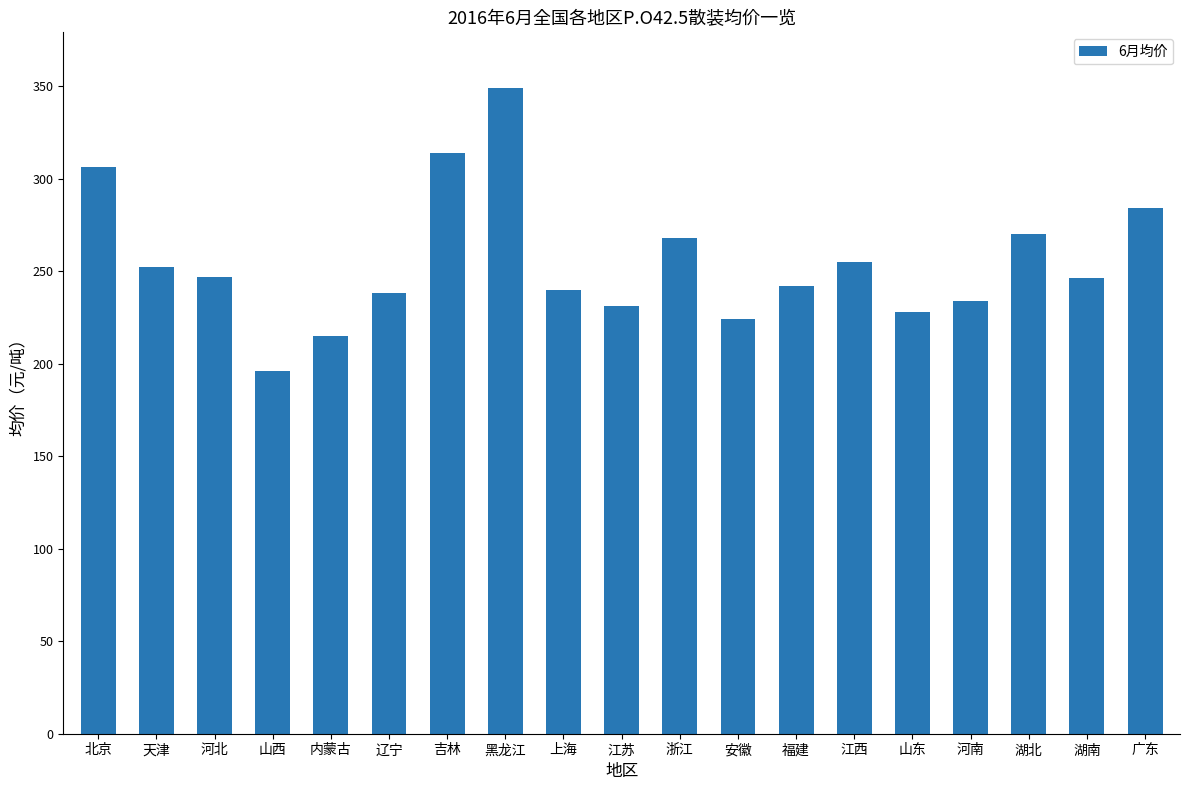

What is the value of the 1st bar from the left?

306